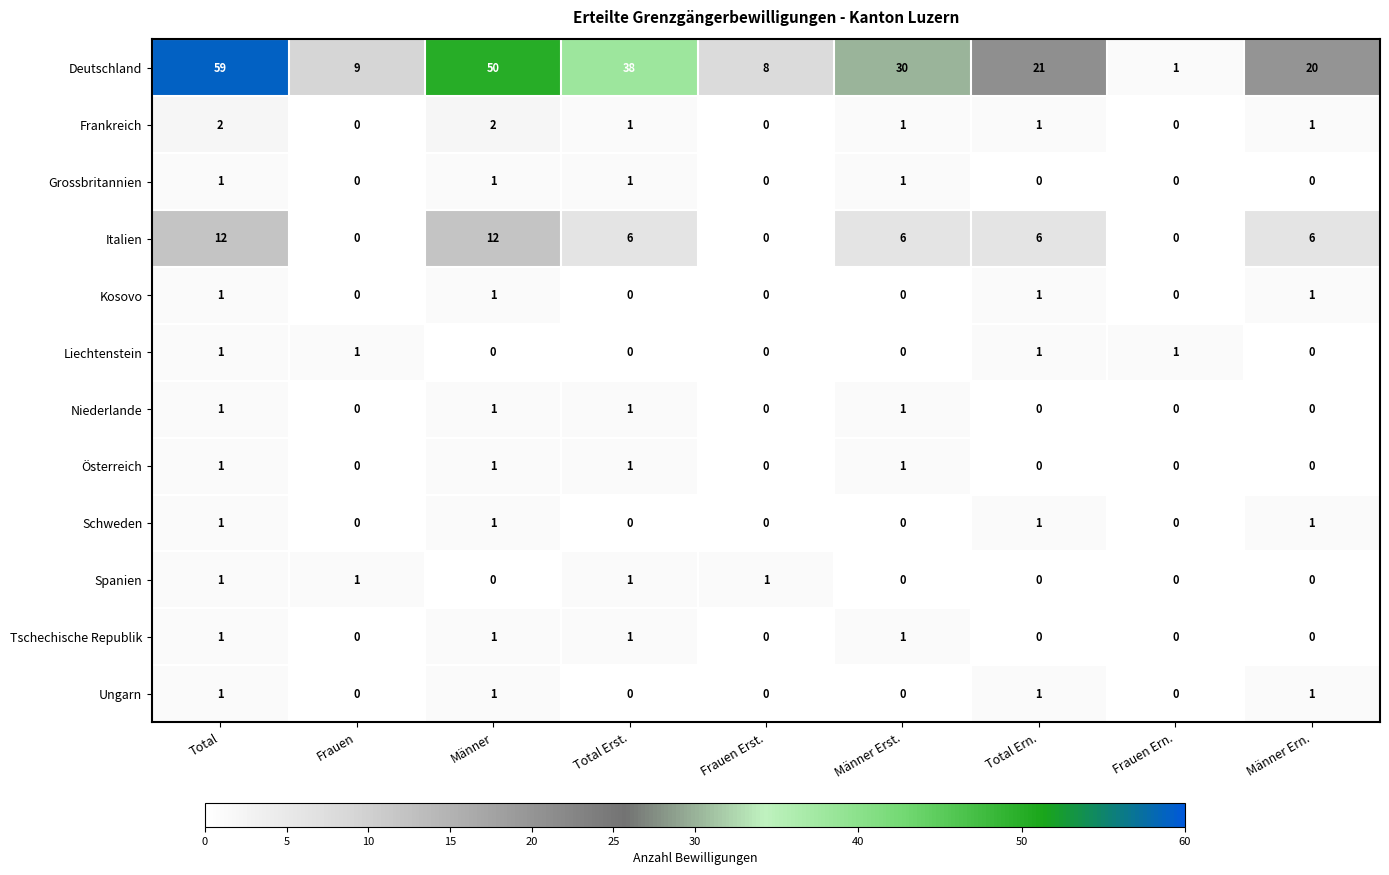

Which series has the largest total across all categories?

Deutschland